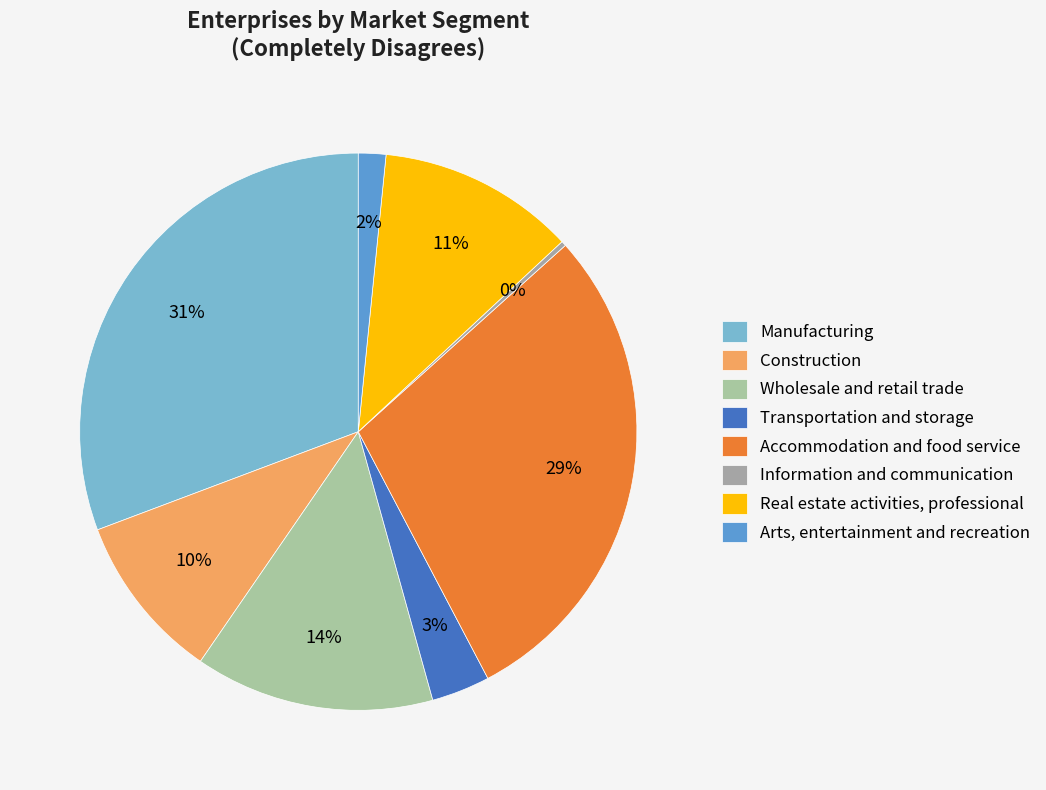

How many slices are in this pie chart?

8